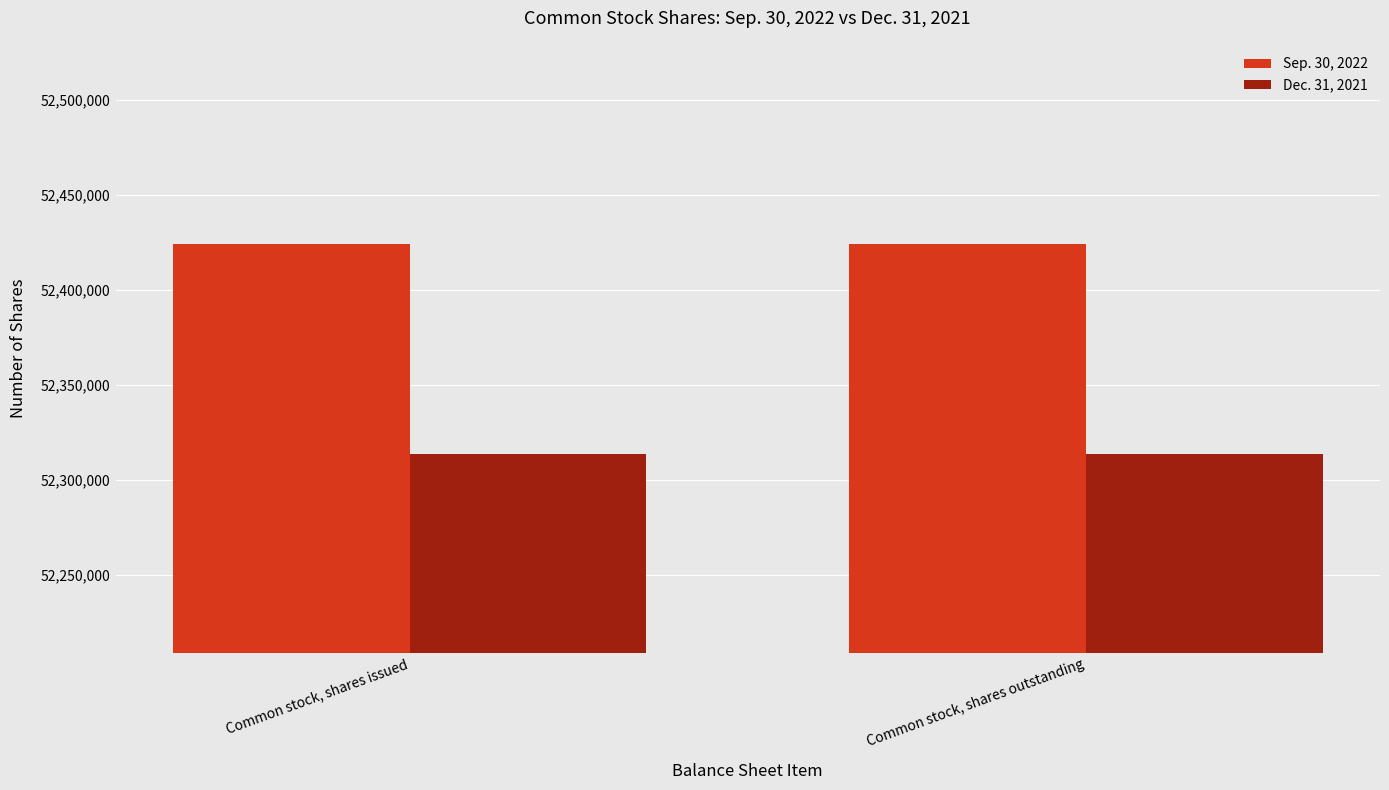

Rank the series at Common stock, shares outstanding from highest to lowest value.

Sep. 30, 2022, Dec. 31, 2021